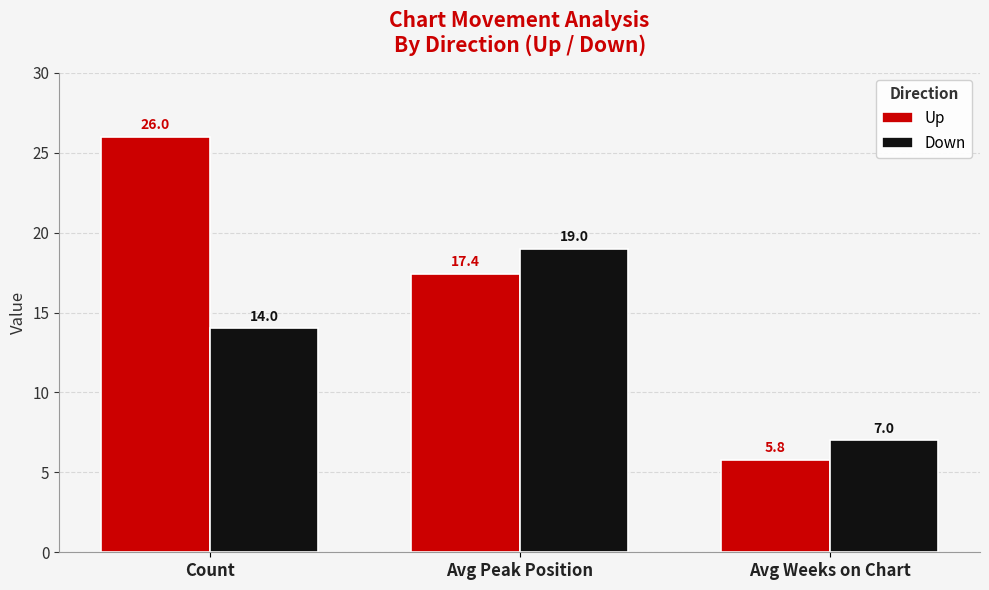

Rank the categories by Up value from highest to lowest.

Count, Avg Peak Position, Avg Weeks on Chart